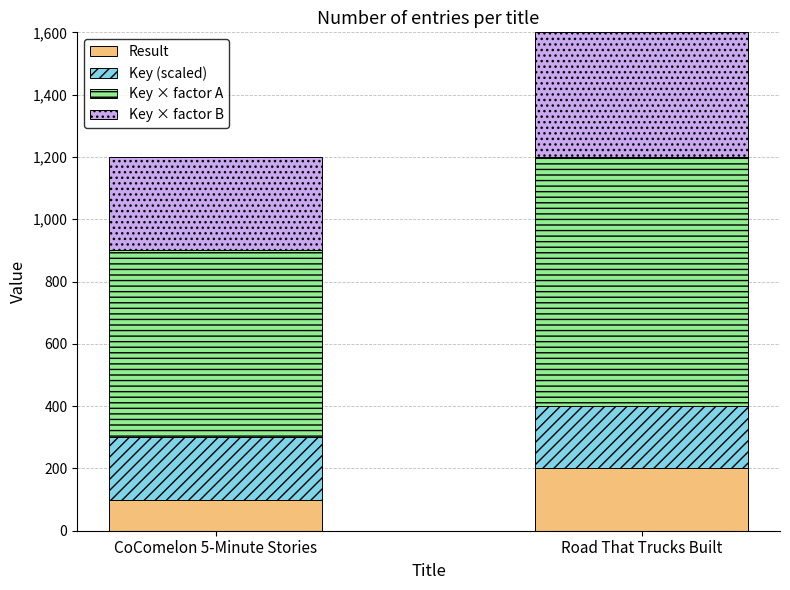

What is the average value of the Result series?

150